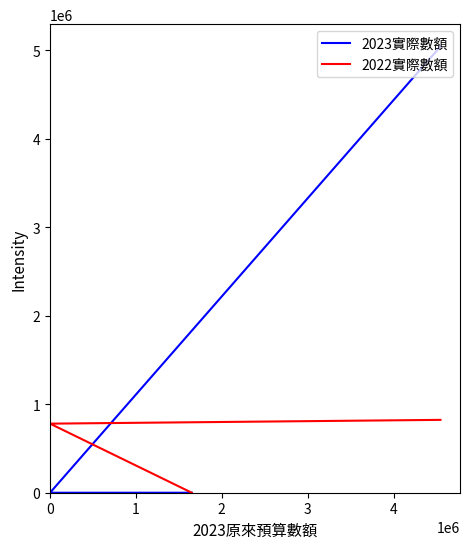

Does the chart display data point markers on the line(s)?

No